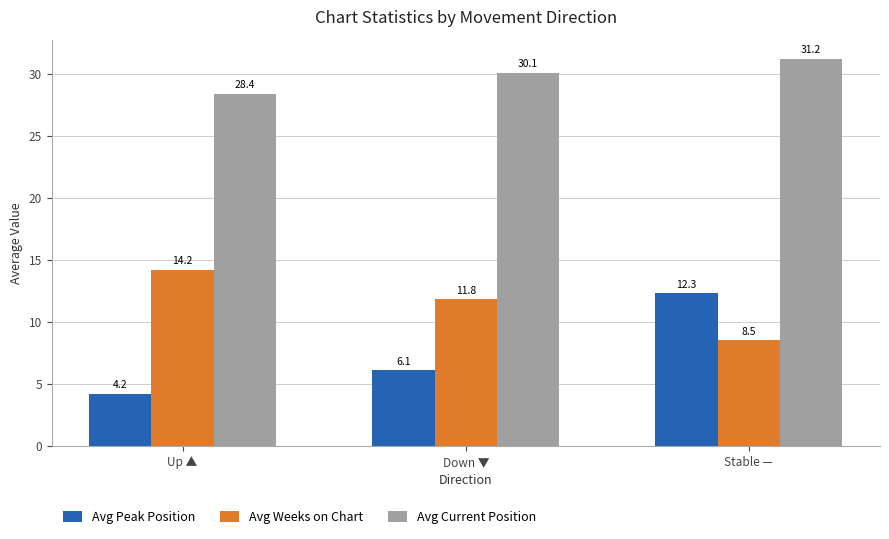

Reading left to right, what are all the values shown in this chart?

Avg Peak Position: Up ▲=4.2	Down ▼=6.1	Stable —=12.3
Avg Weeks on Chart: Up ▲=14.2	Down ▼=11.8	Stable —=8.5
Avg Current Position: Up ▲=28.4	Down ▼=30.1	Stable —=31.2